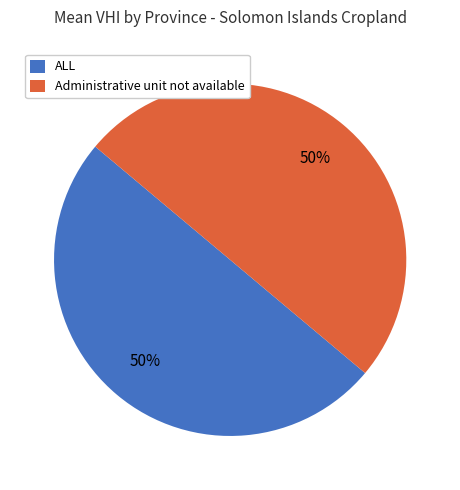

To the nearest percent, what percentage of the pie is ALL?

50%